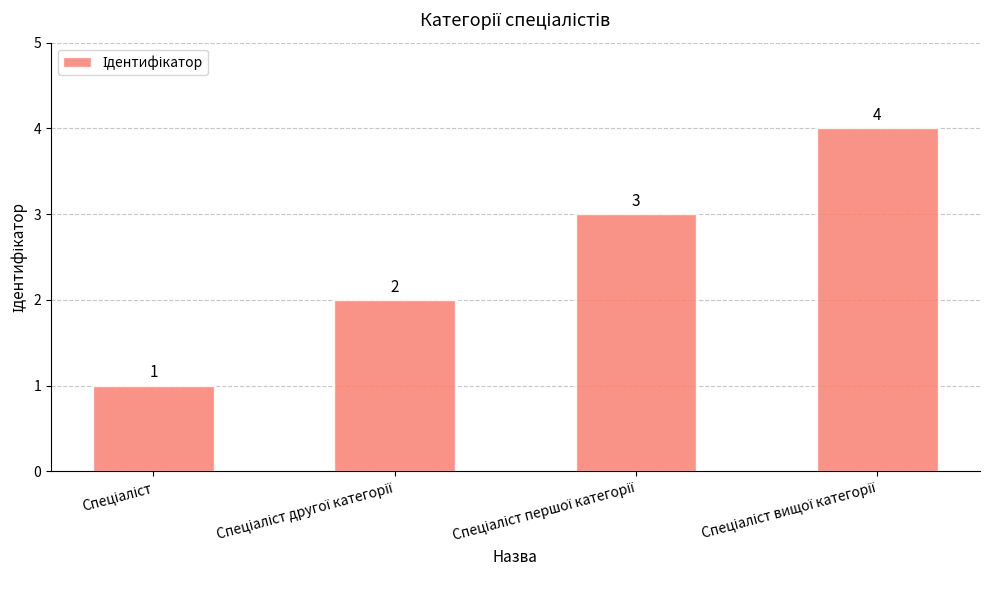

What is the minimum value shown in the chart?

1